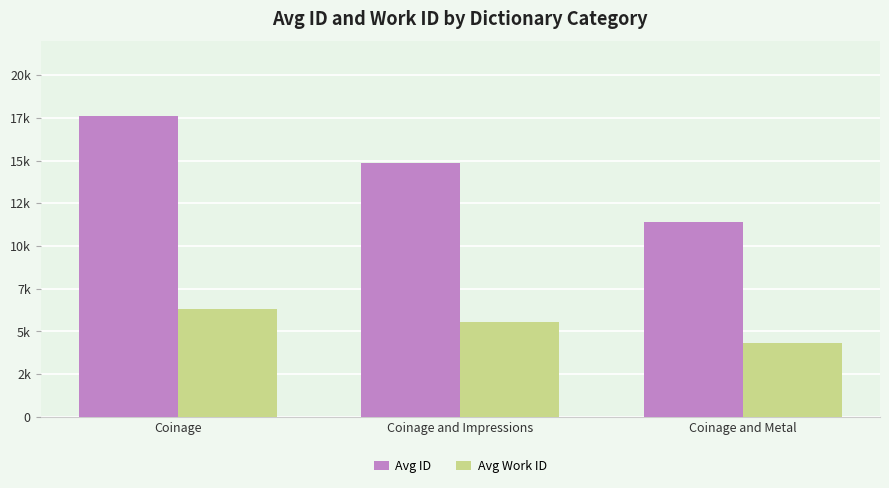

What is the label of the 2nd bar from the left?

Coinage and Impressions